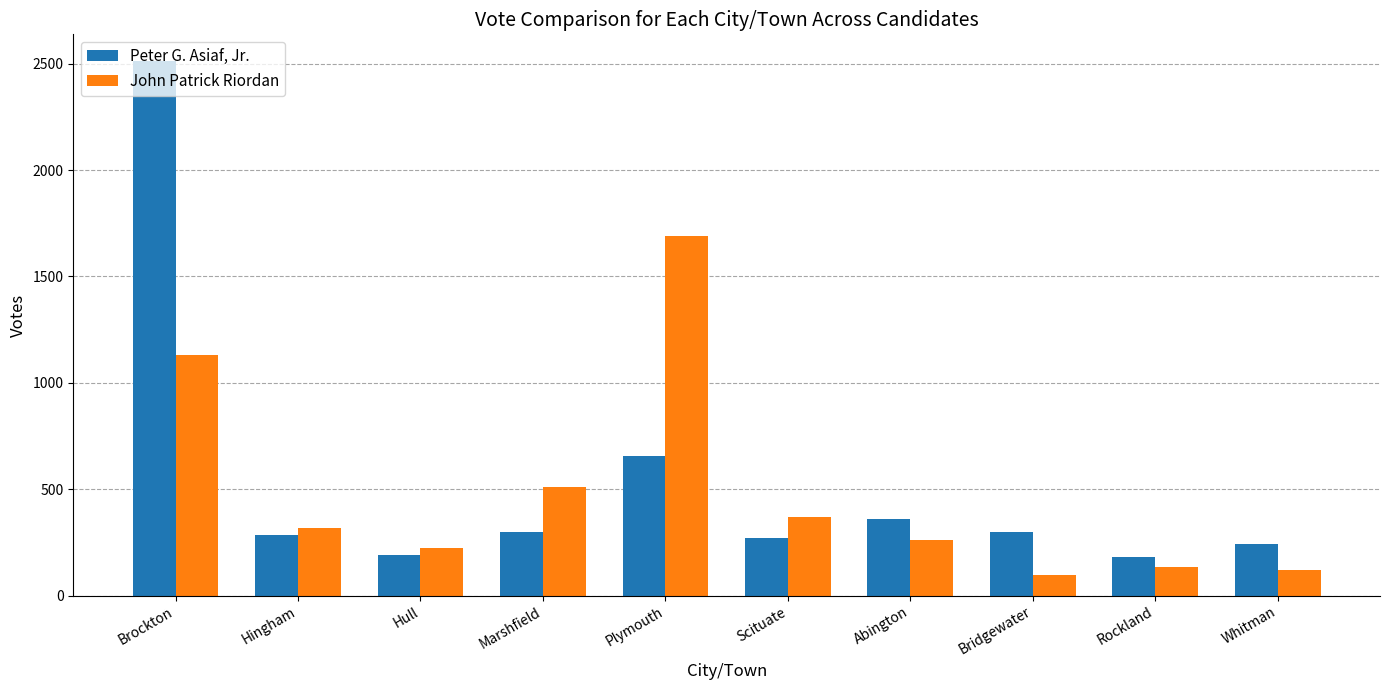

Which category has the lowest value across all series?

Bridgewater